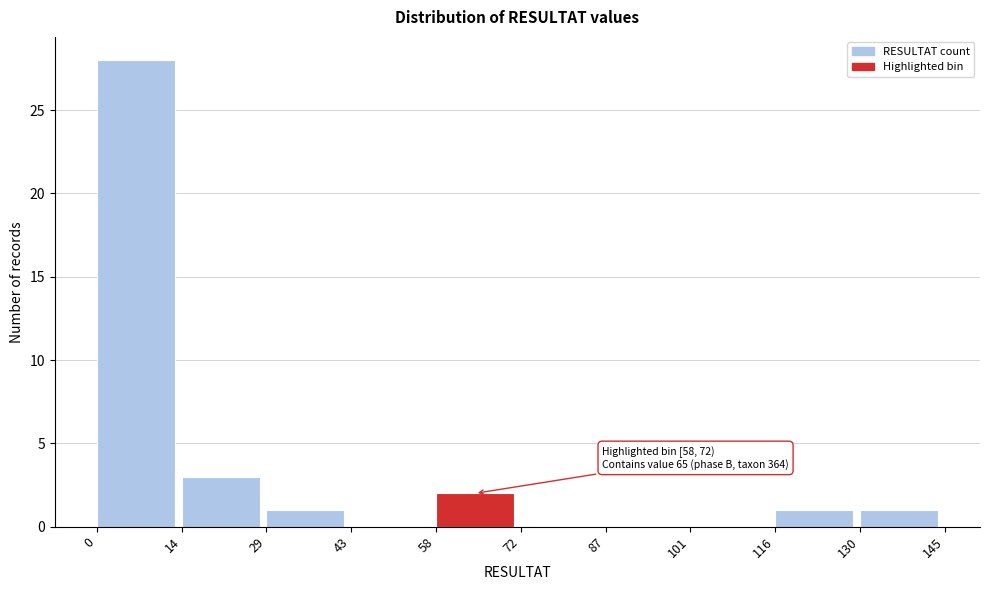

Over which range of the x-axis is the bar tallest?

0 to 14